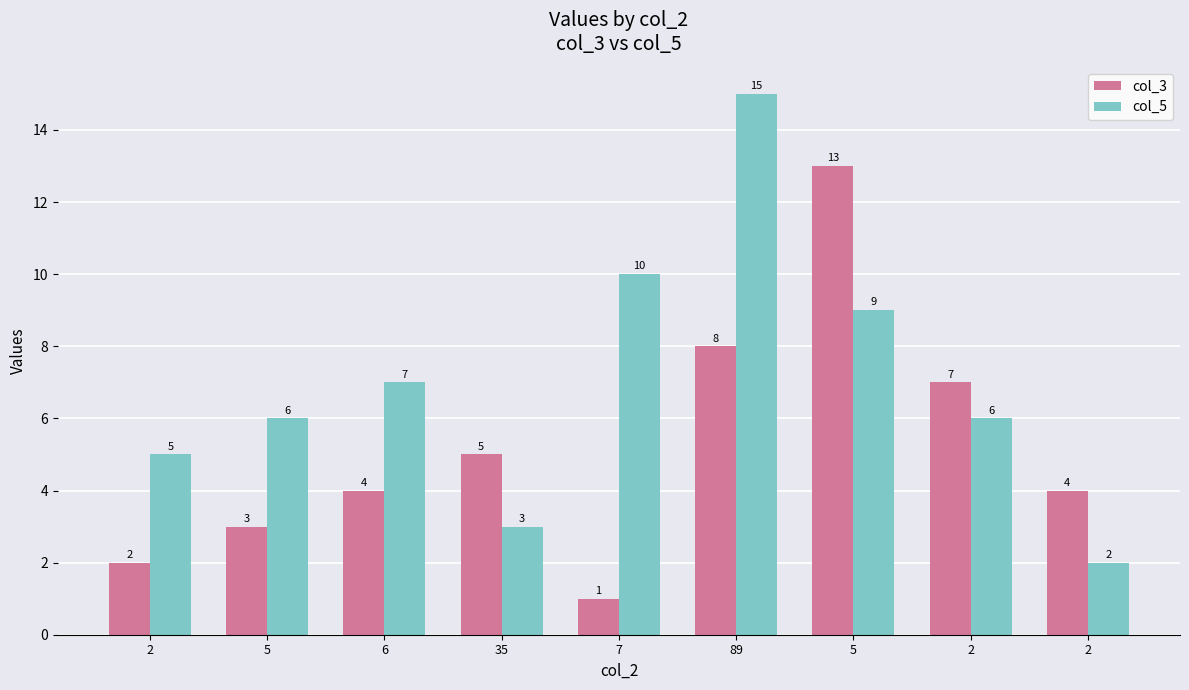

At which category does the chart reach its minimum across all series?

7